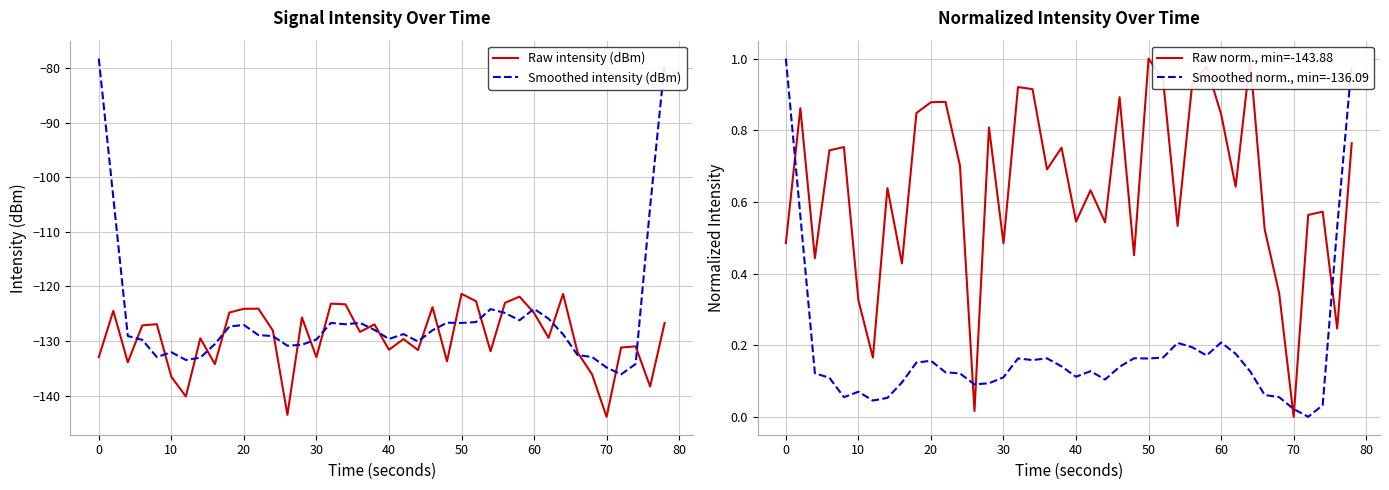

What are all the series names shown in the legend?

Raw intensity (dBm), Smoothed intensity (dBm), Raw norm., min=-143.88, Smoothed norm., min=-136.09